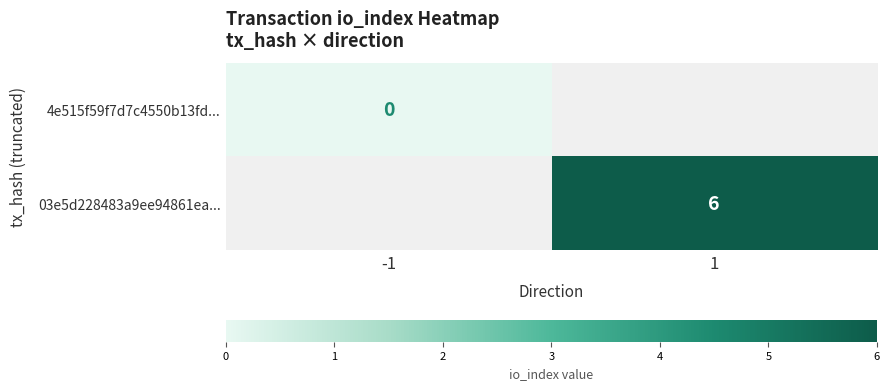

The 03e5d228483a9ee94861ea... series shows 6 at 1. True or false?

True